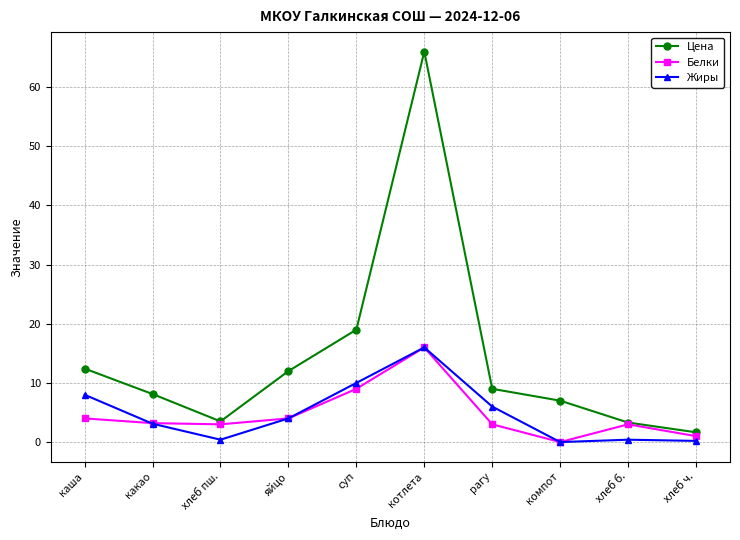

What is the maximum value shown in the chart?

66.0